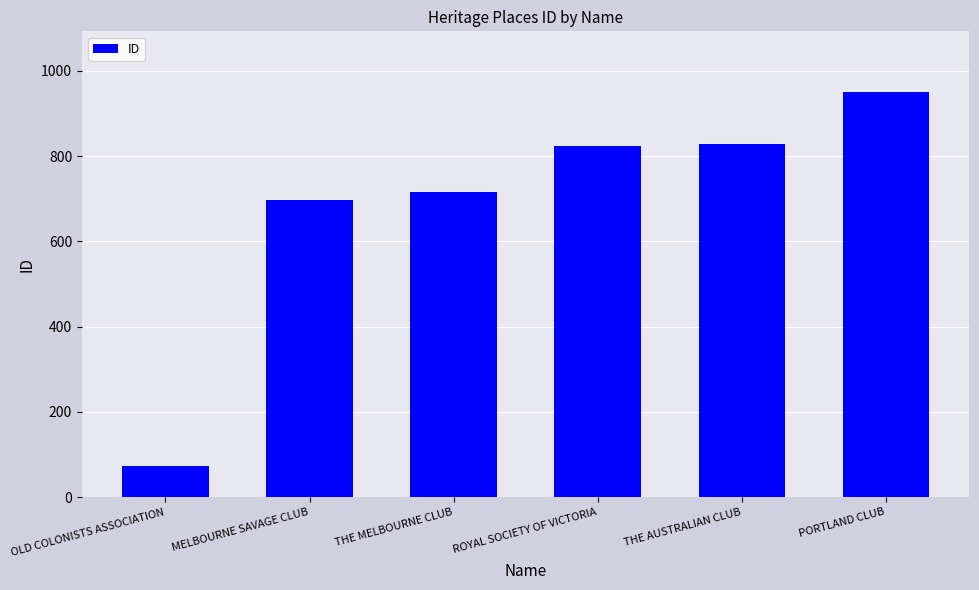

What value does the data have at MELBOURNE SAVAGE CLUB, to the nearest 100?

700